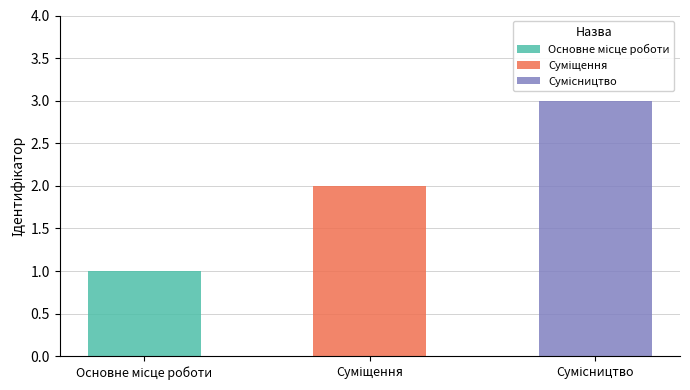

What is the ratio of the value at Основне місце роботи to the value at Сумісництво?

0.3